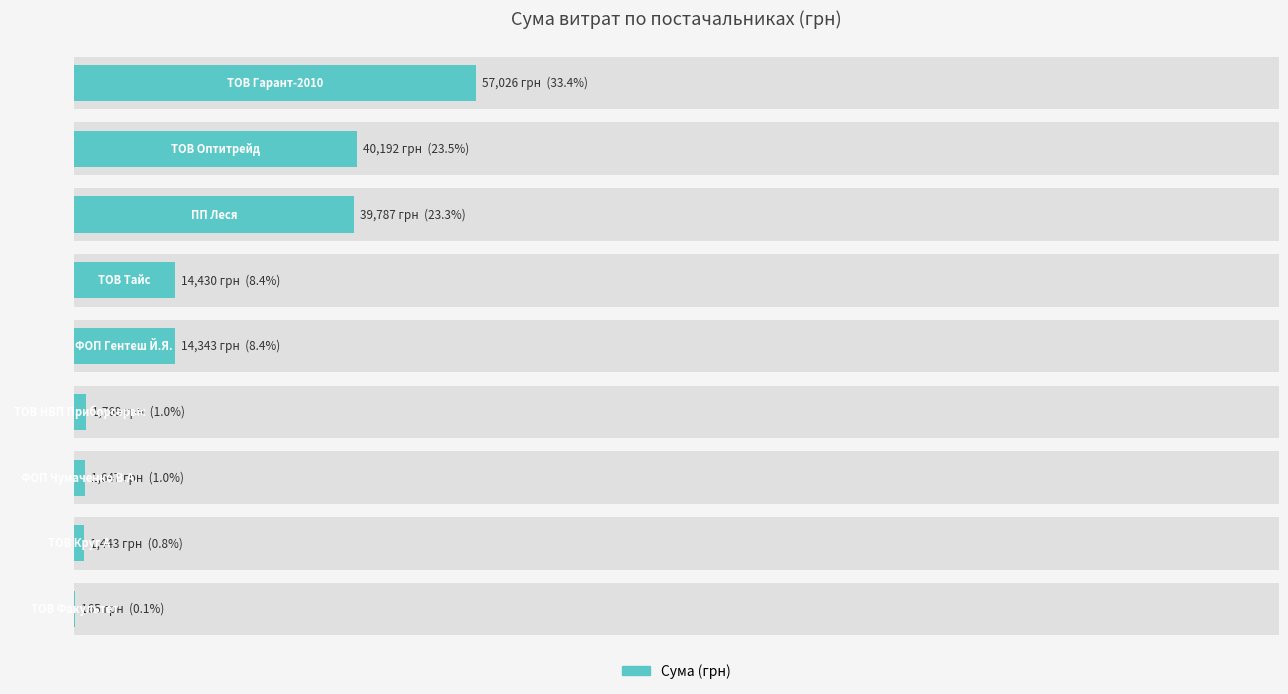

Reading left to right, list all the values displayed in this chart.

33.4	23.5	23.3	8.4	8.4	1.0	1.0	0.8	0.1